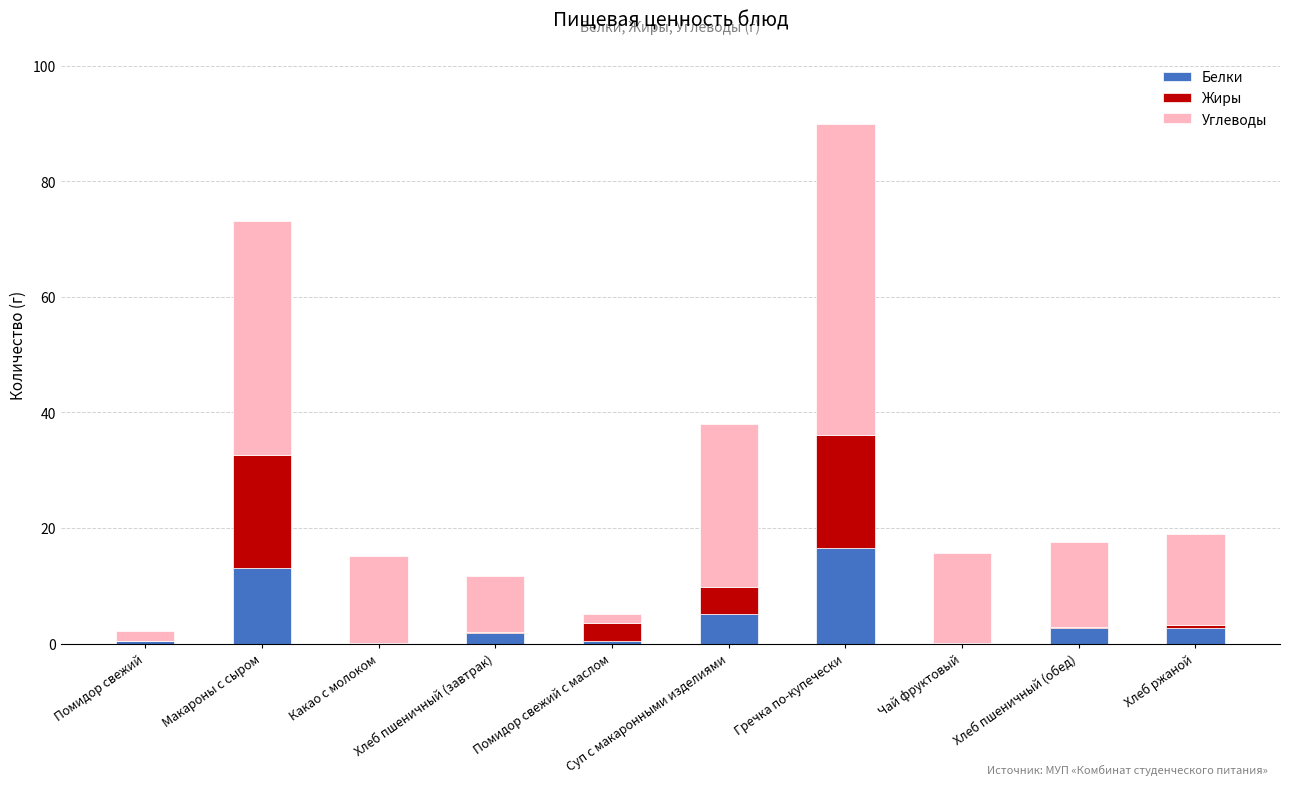

The value of Белки at Суп с макаронными изделиями is 5.2. True or false?

True